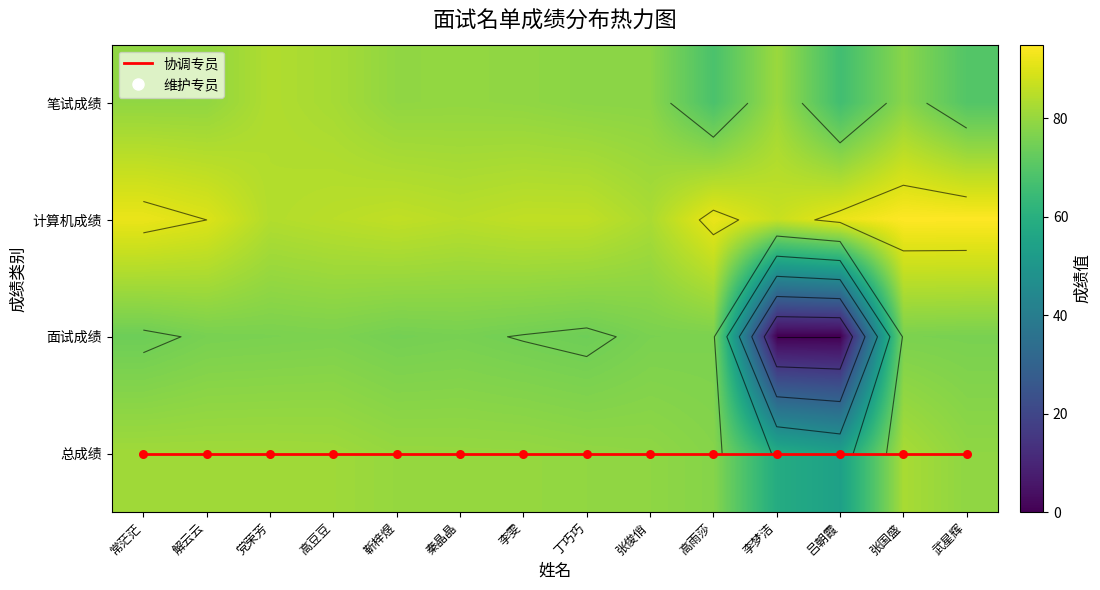

How many values in the 笔试成绩 series are below 79?

6